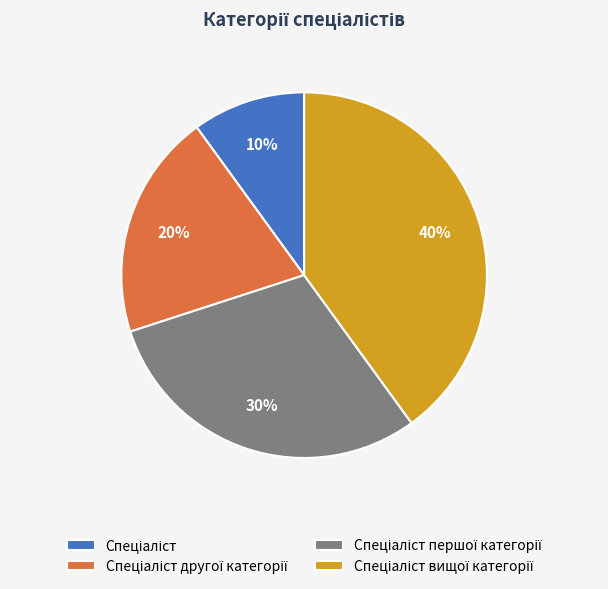

To the nearest percent, what is the average slice percentage?

25%